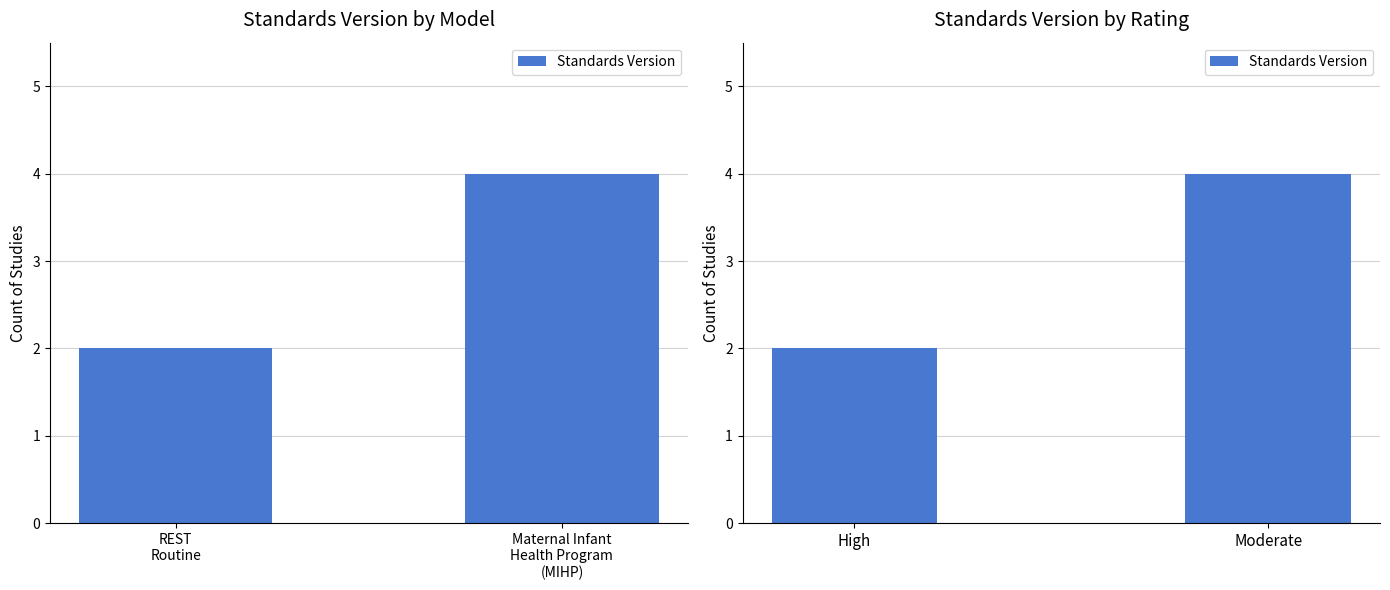

Is it true that the value at High is 3?

False